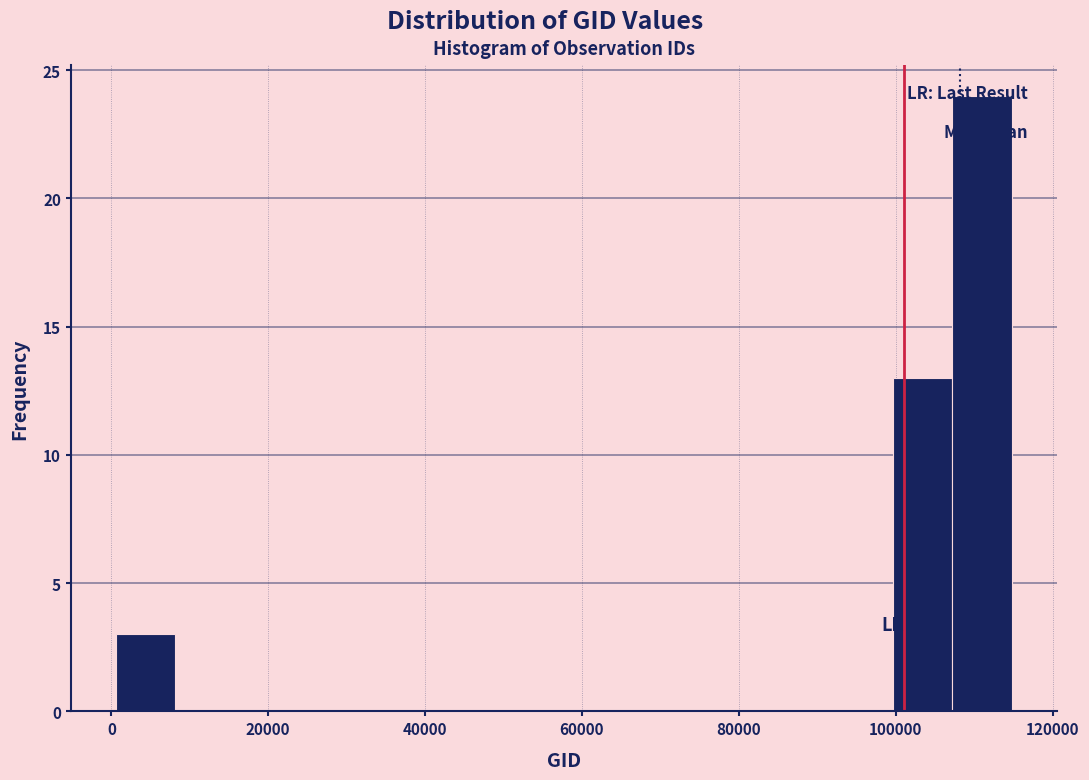

Read against the x-axis, roughly where is the centre of the tallest bar?

112000